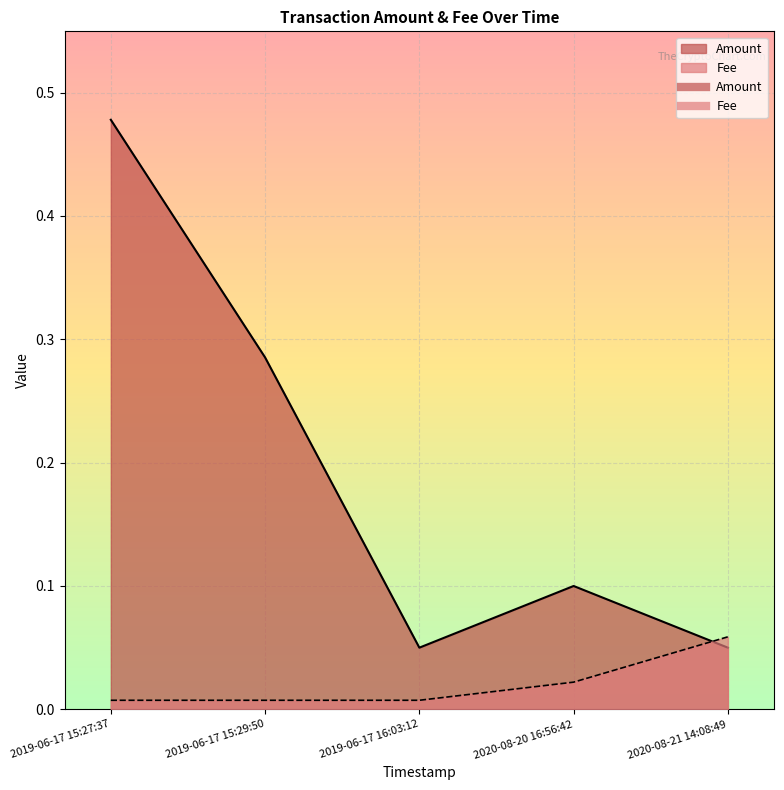

Rank the series by their average value, from highest to lowest.

Amount, Fee